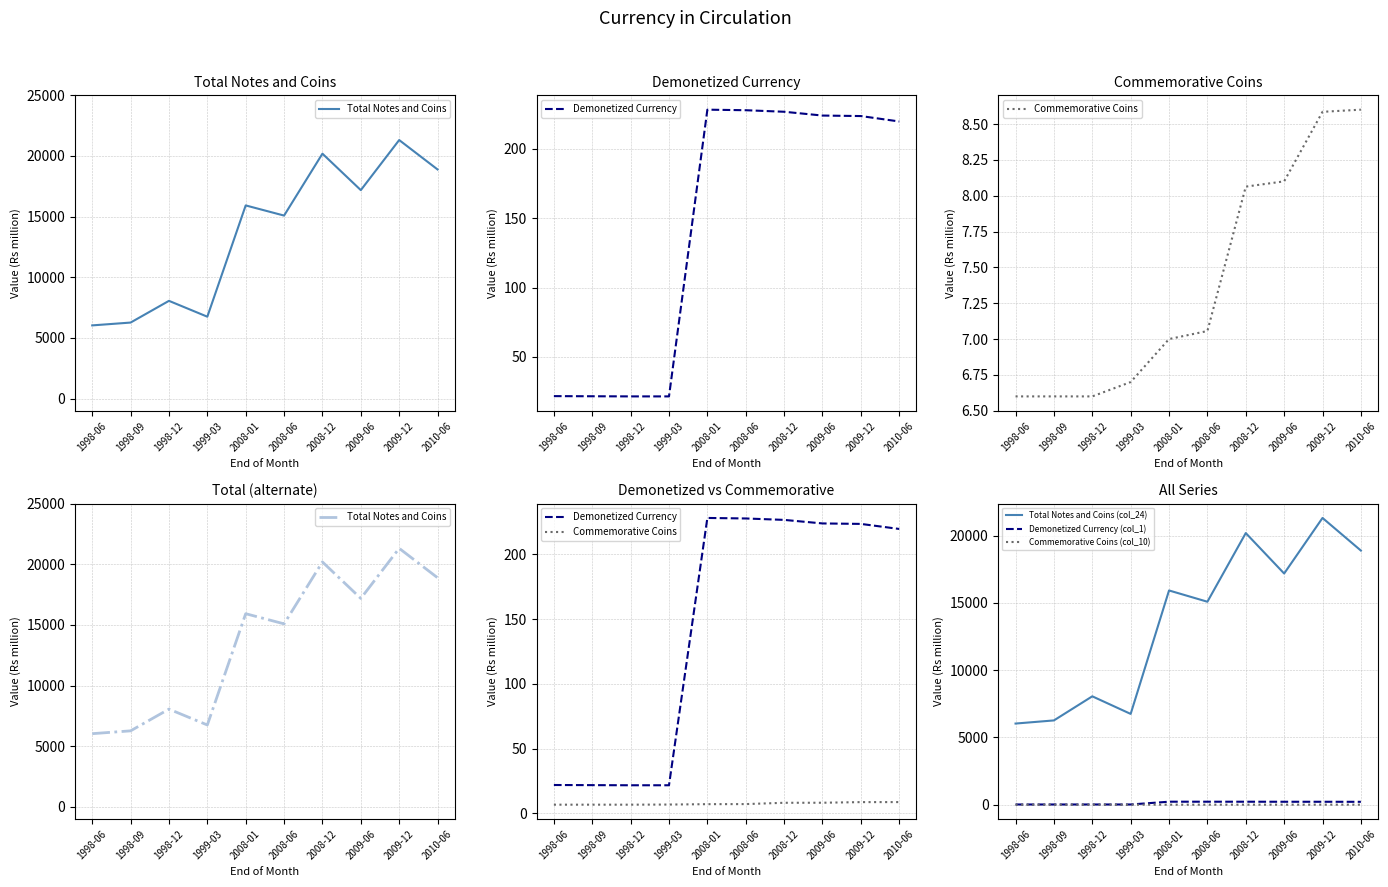

Between 1998-12 and 2010-06, which is larger?

2010-06